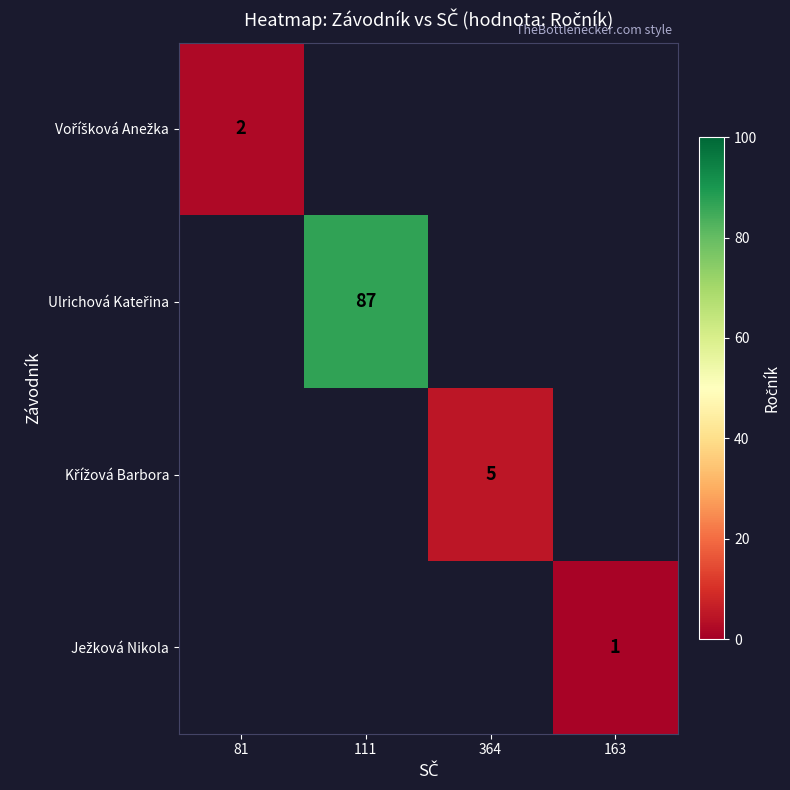

What is the maximum value shown in the chart?

87.0